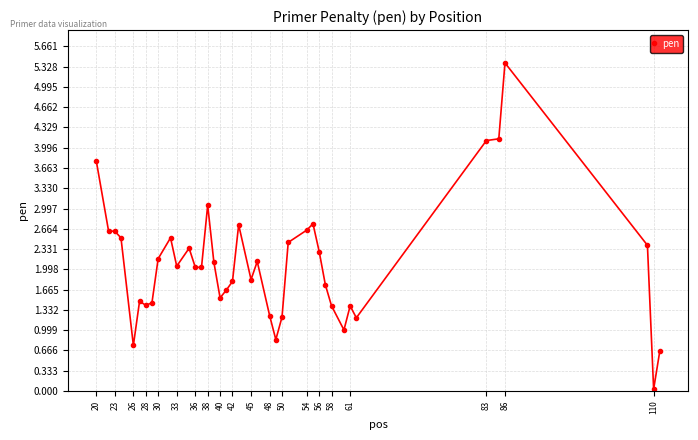

What is the value of the 4th point from the left?

2.5